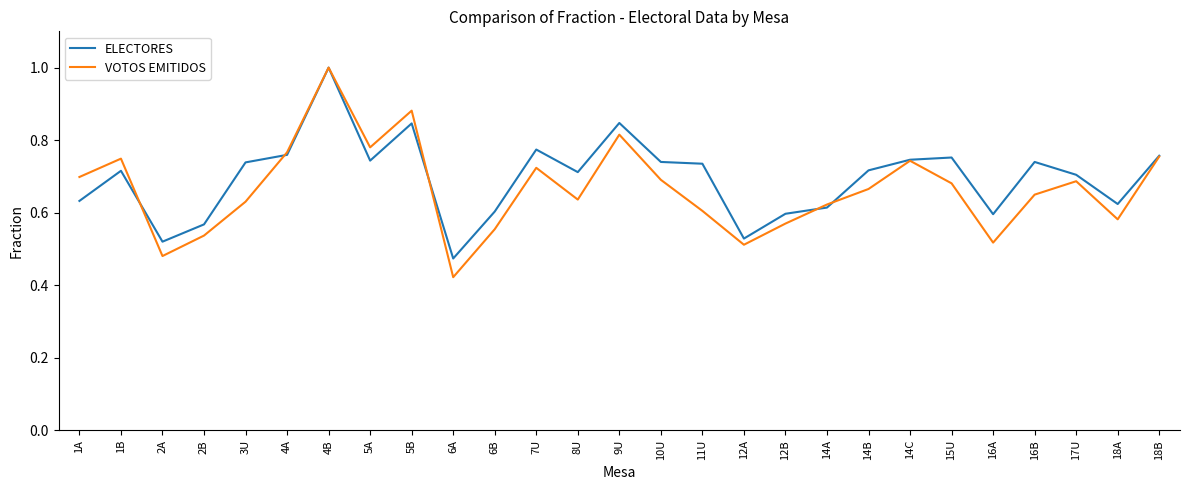

Count the ELECTORES values in the range 0 to 1.

27